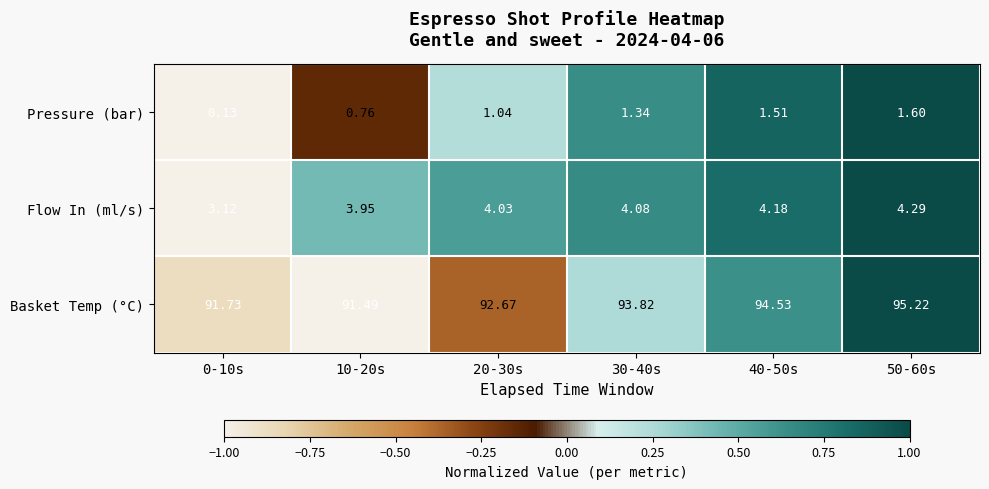

Is the value of Flow In (ml/s) at 10-20s greater than the value of Pressure (bar) at 30-40s?

Yes